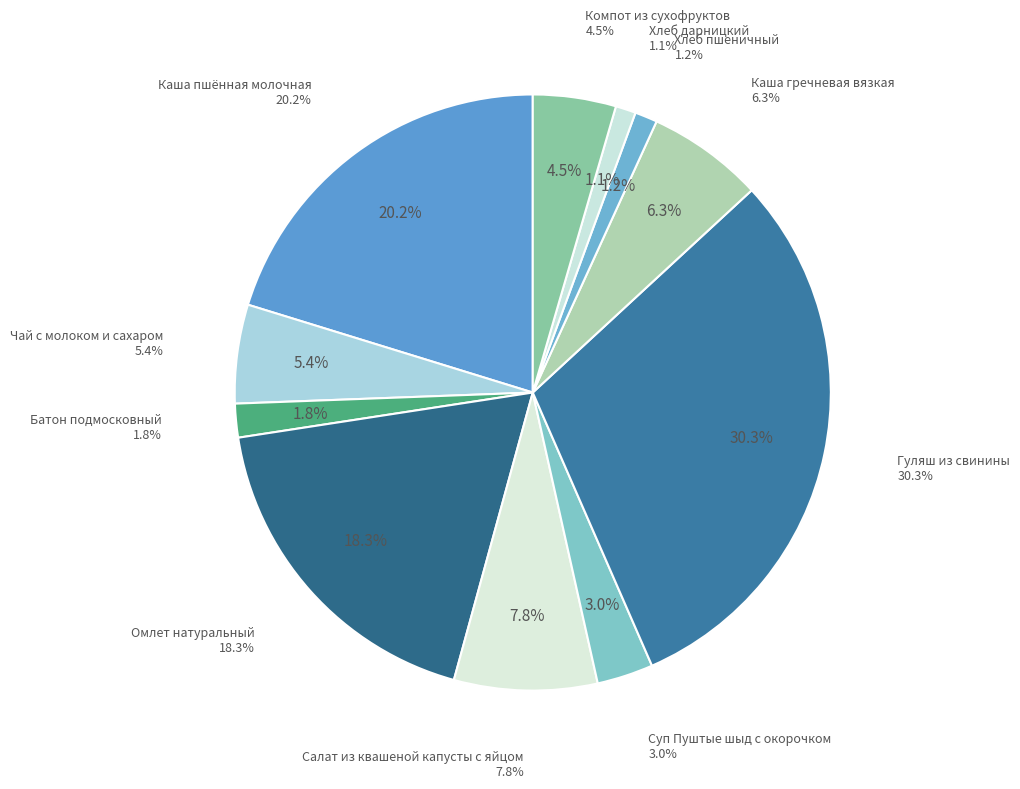

Does Салат из квашеной капусты с яйцом represent more than half of the total?

No